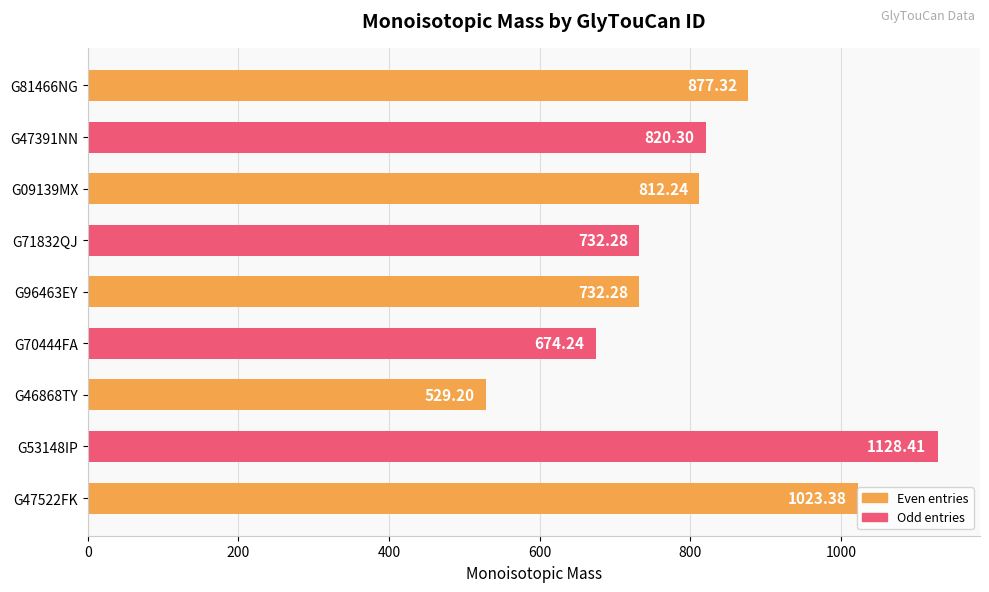

What is the maximum value shown in the chart?

1128.4